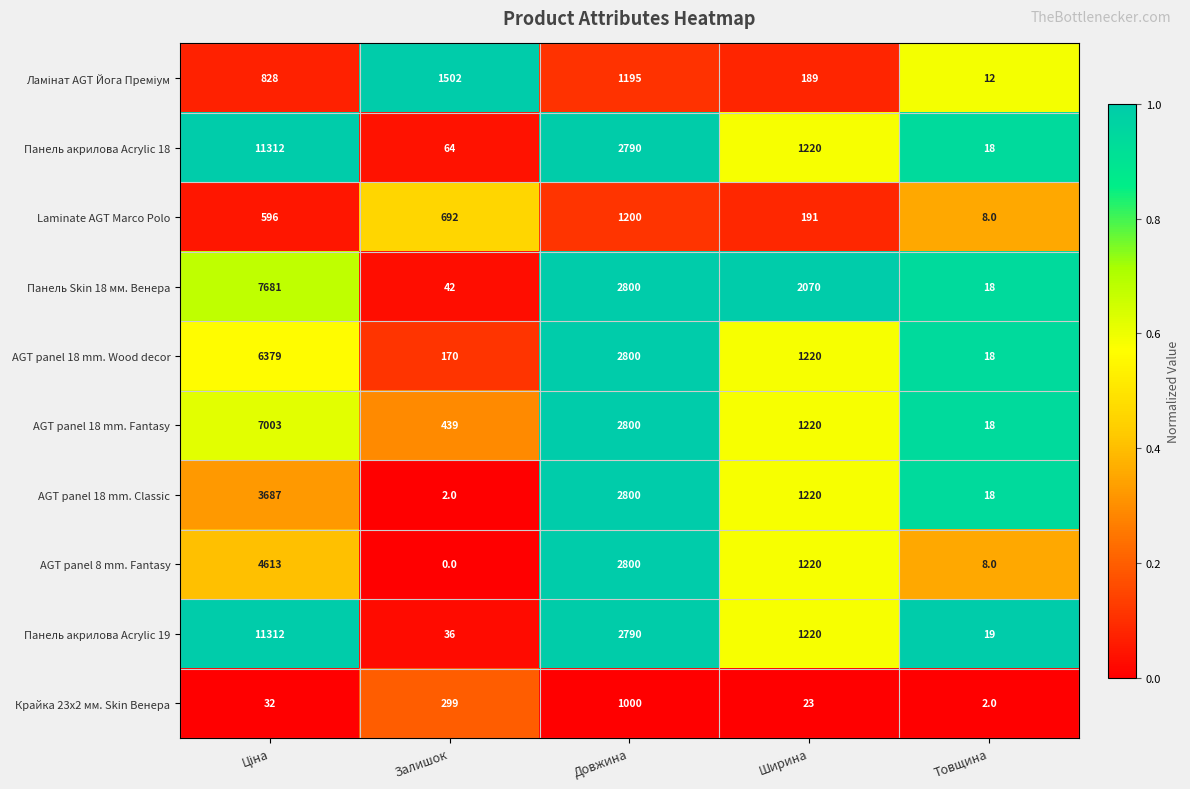

What is the spread (max minus min) of values at Залишок?

1502